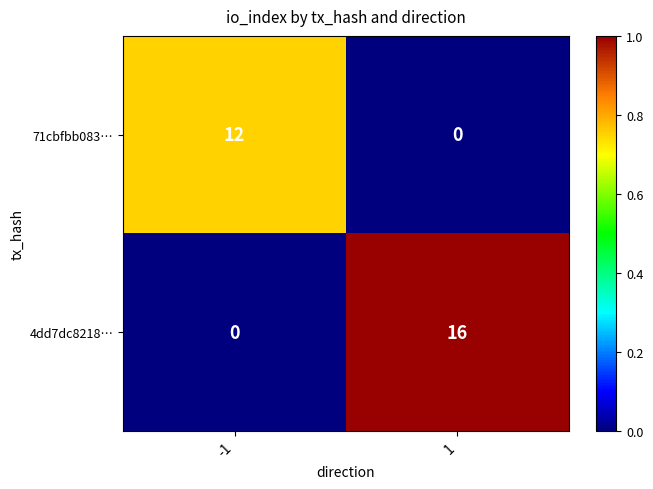

Reading left to right, transcribe all the data shown in this chart.

71cbfbb083…: -1=12	1=0
4dd7dc8218…: -1=0	1=16